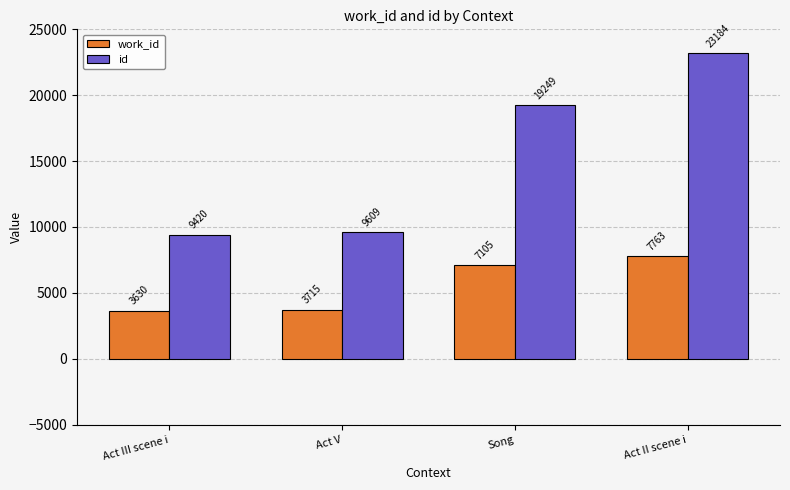

What is the total value across all series at Act V?

13324